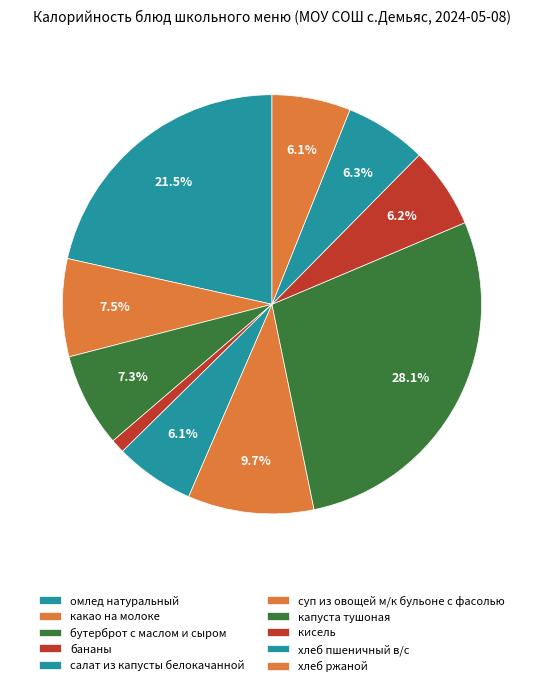

How many segments does this pie chart have?

10